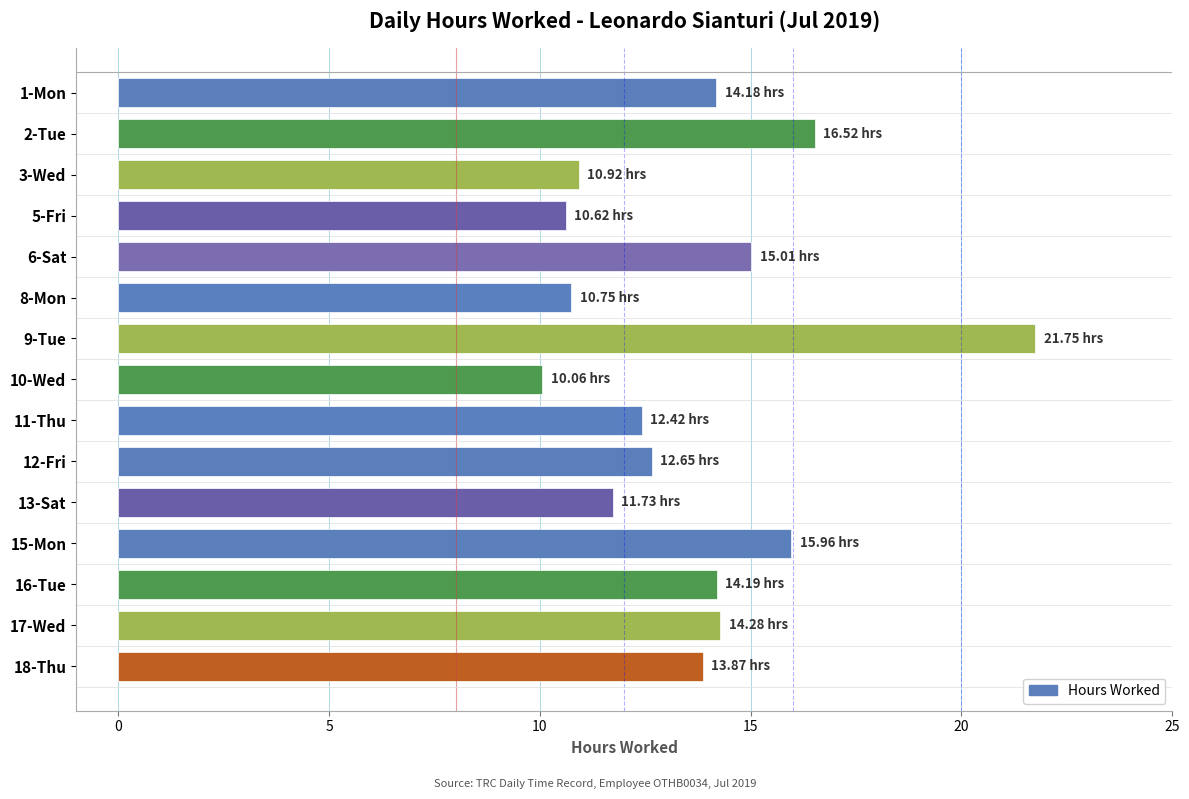

Approximately how many times larger is the value at 15-Mon compared to 10-Wed?

1.6